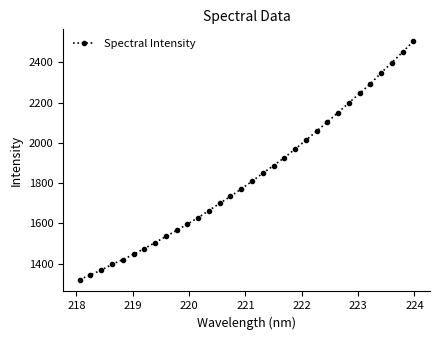

What is the sum of all values?

58666.0